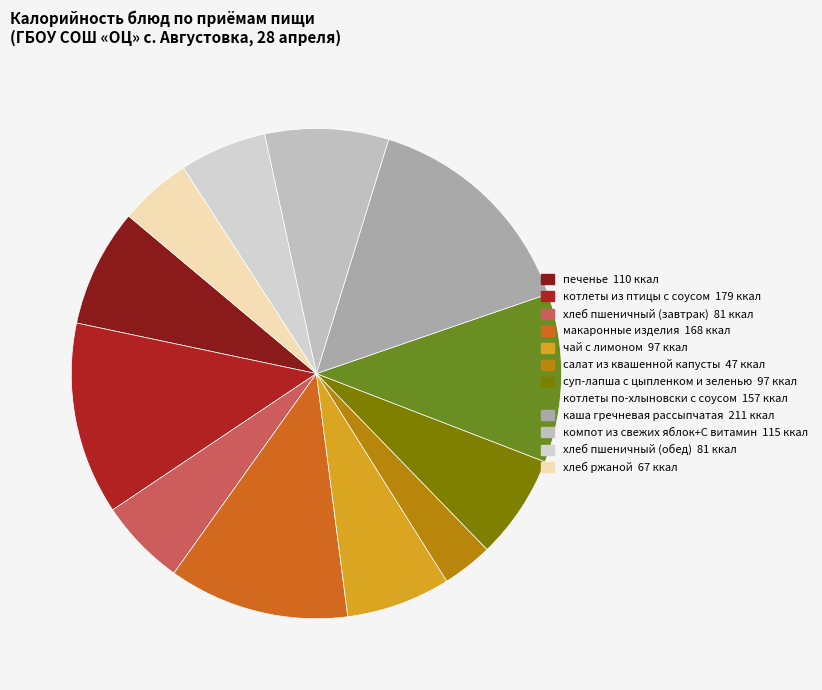

The макаронные изделия slice represents 1% of the pie. True or false?

False